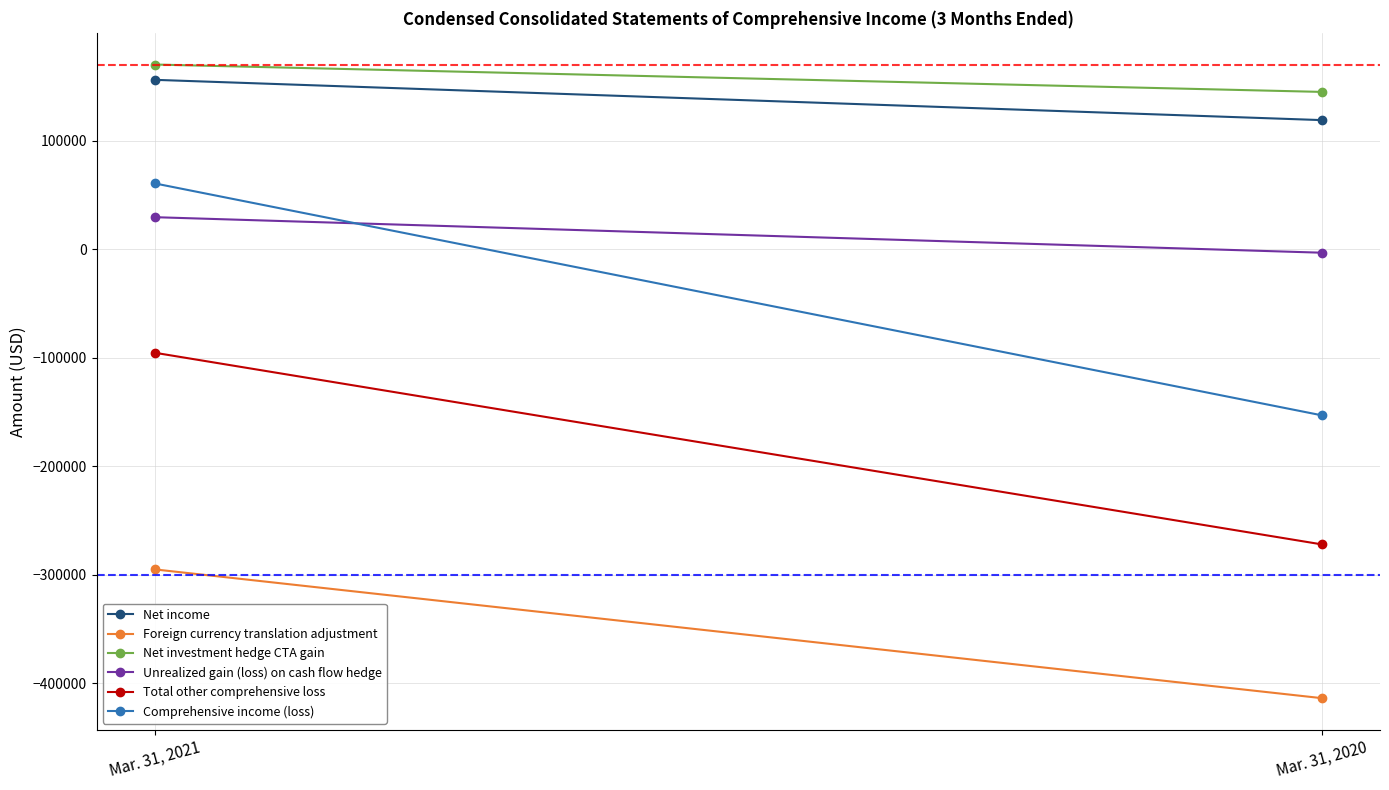

Rank the categories by Unrealized gain (loss) on cash flow hedge value from lowest to highest.

Mar. 31, 2020, Mar. 31, 2021